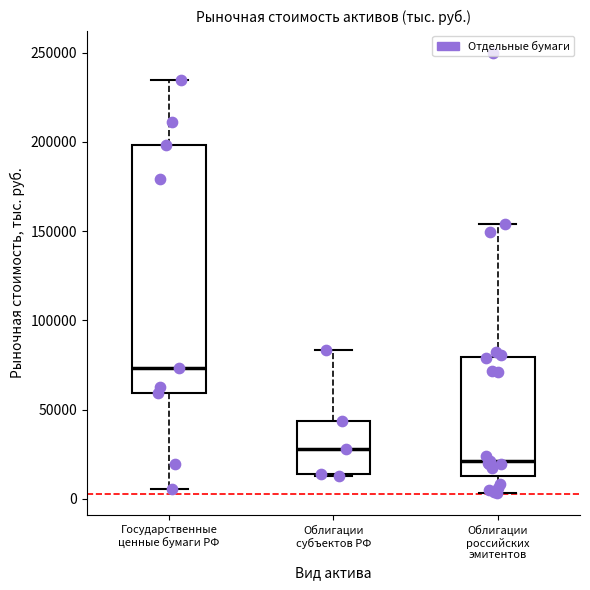

Which box has the highest median line?

Государственные ценные бумаги РФ